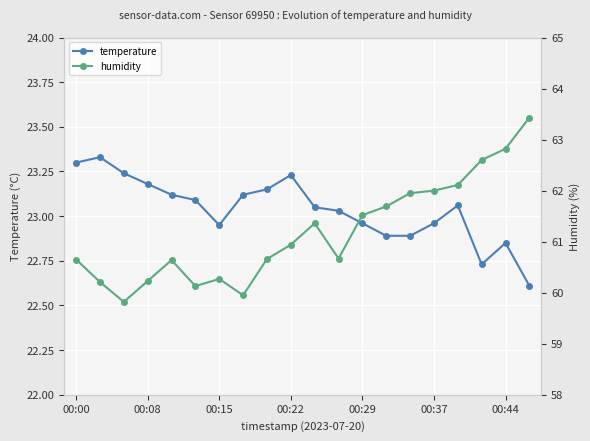

True or false: temperature has more than 1 interior local peaks.

True